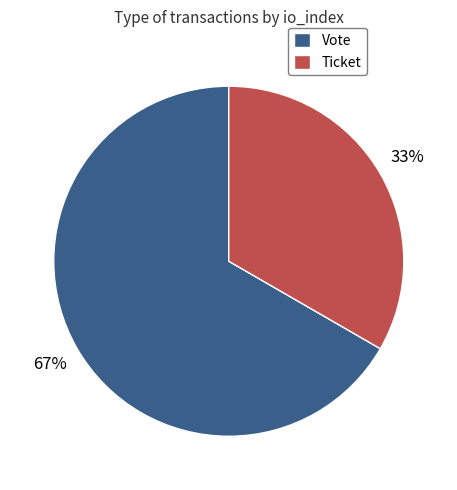

Combined, do Vote and Ticket account for over 50%?

Yes